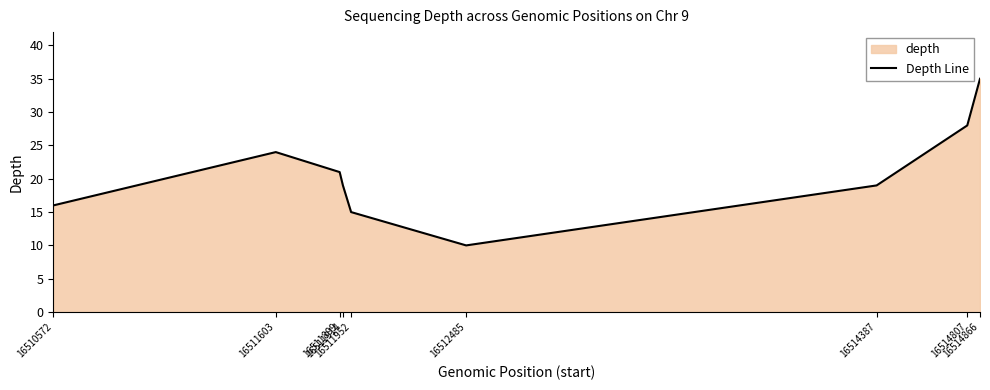

Where does the data first go above 19?

16511603